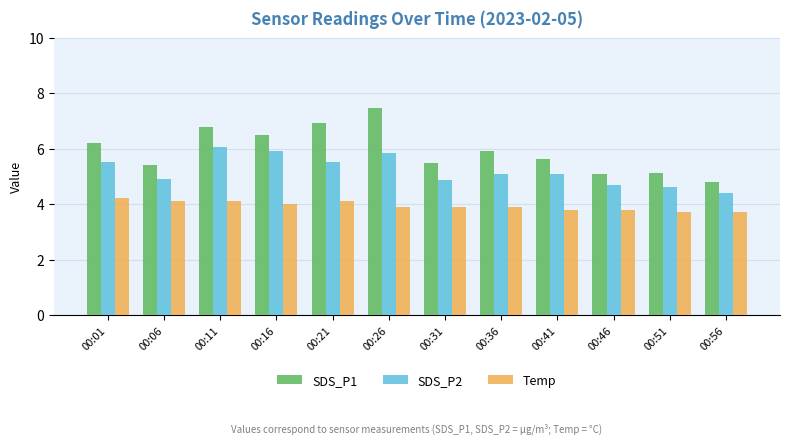

Reading left to right, list all the values displayed in this chart.

SDS_P1: 6.2	5.4	6.8	6.5	6.9	7.5	5.5	5.9	5.6	5.1	5.1	4.8
SDS_P2: 5.5	4.9	6.1	5.9	5.5	5.8	4.9	5.1	5.1	4.7	4.6	4.4
Temp: 4.2	4.1	4.1	4.0	4.1	3.9	3.9	3.9	3.8	3.8	3.7	3.7